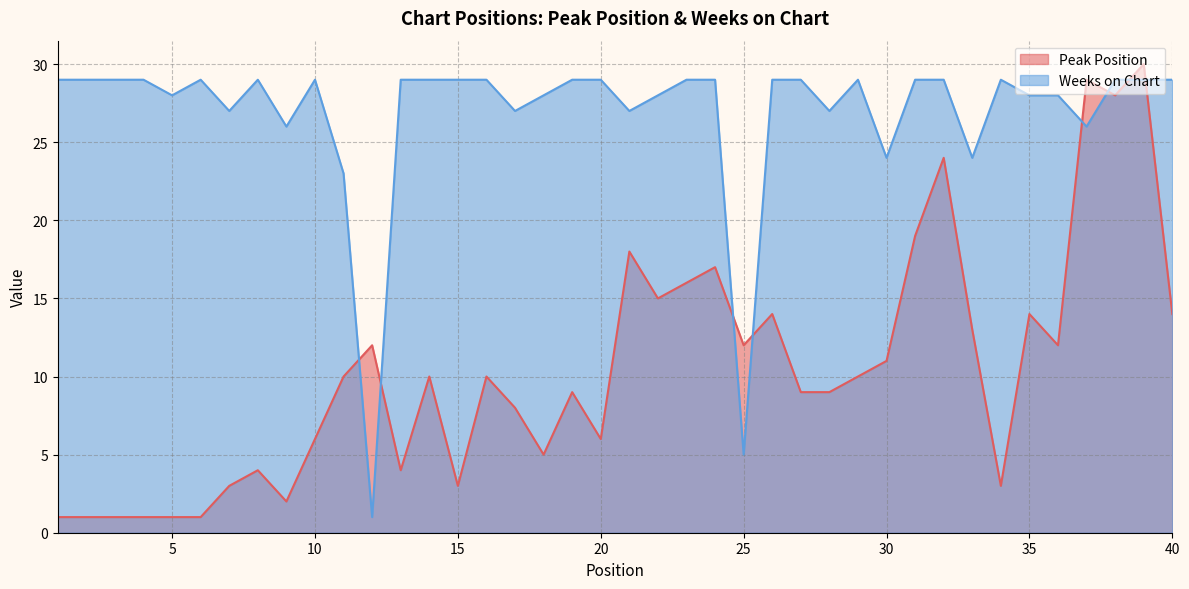

Which category has the lowest value in the Peak Position series?

1